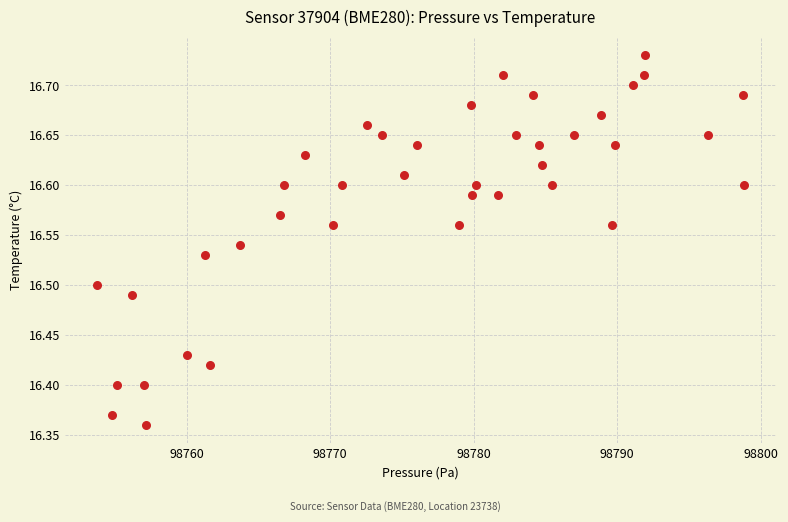

What is the range of X values (max minus min)?

45.0